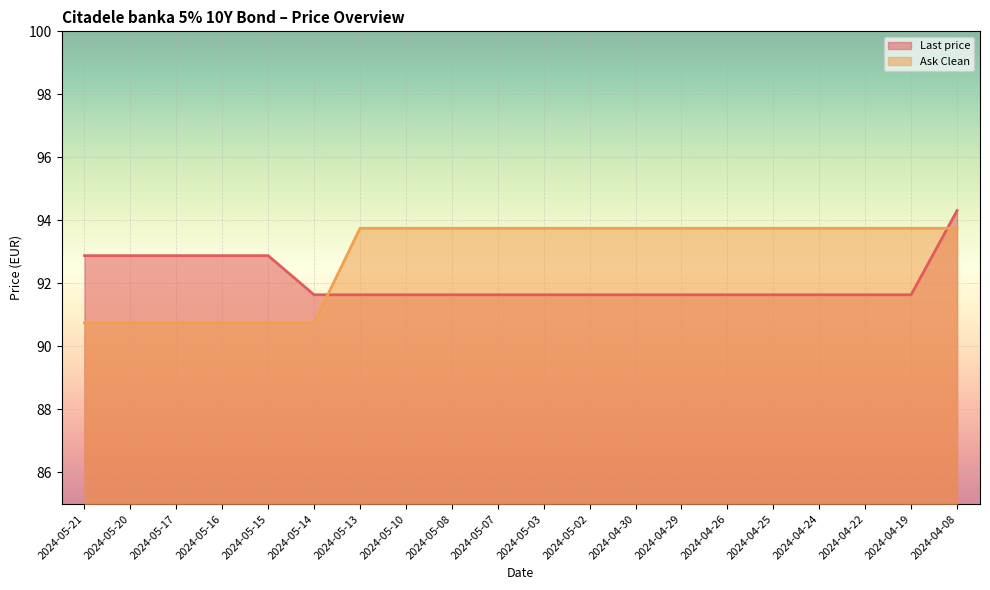

Rank the series by their maximum value, from highest to lowest.

Last price, Ask Clean